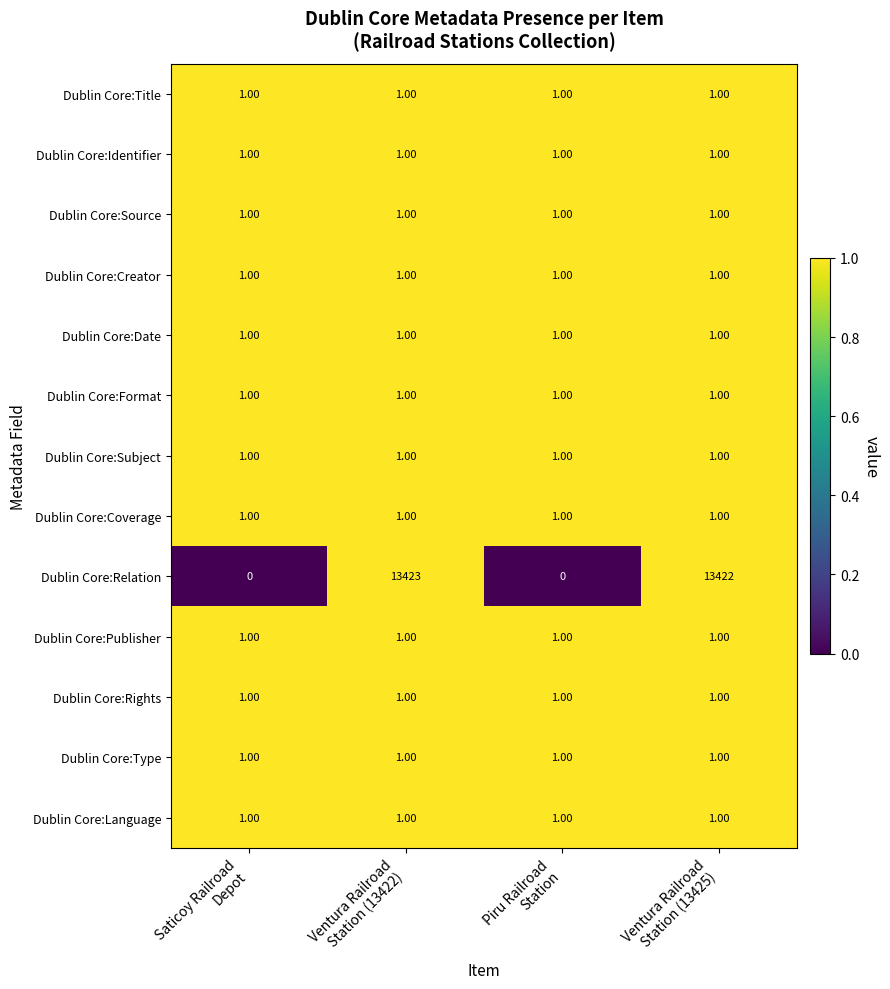

What is the maximum value shown in the chart?

13423